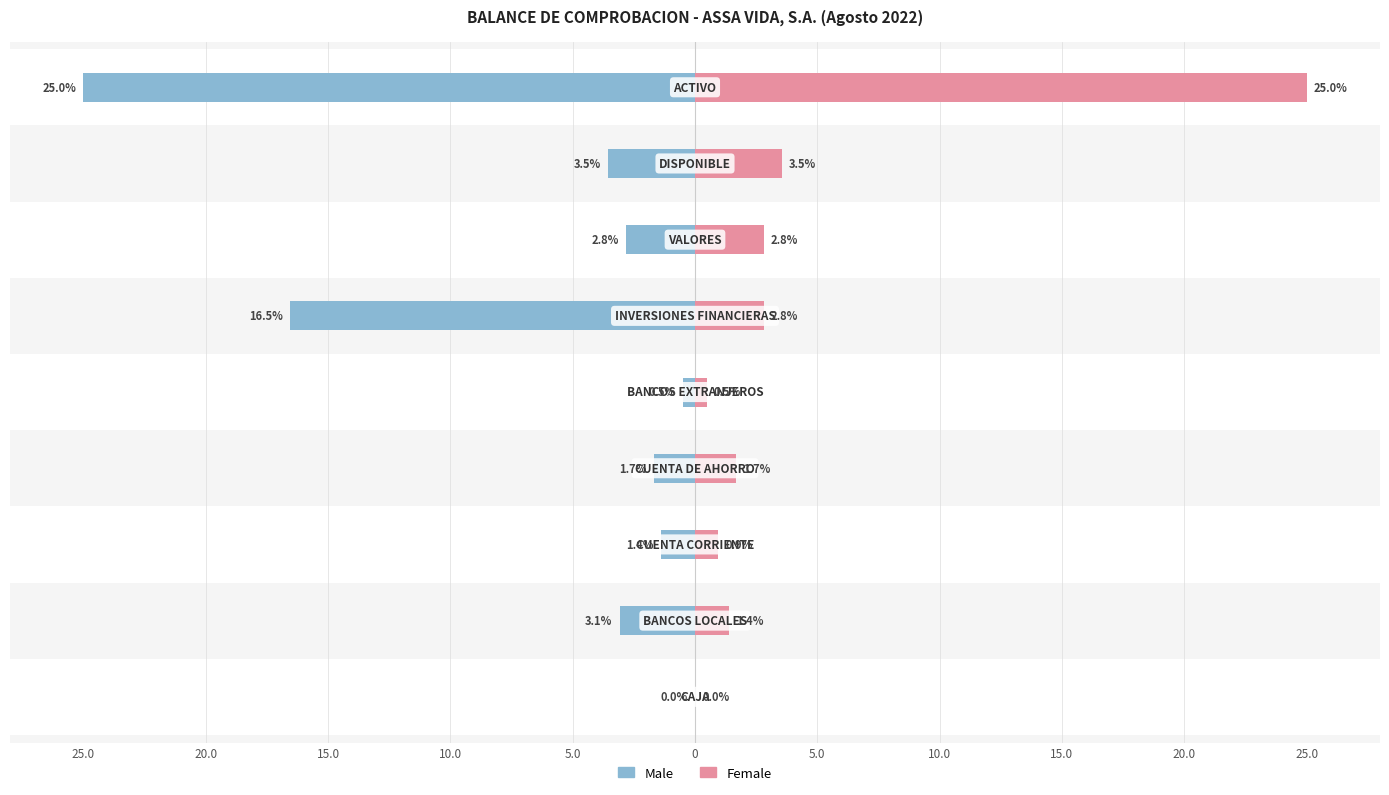

Reading left to right, transcribe all the data shown in this chart.

Male: -0.0	-3.1	-1.4	-1.7	-0.5	-16.5	-2.8	-3.5	-25.0
Female: 0.0	1.4	0.9	1.7	0.5	2.8	2.8	3.5	25.0